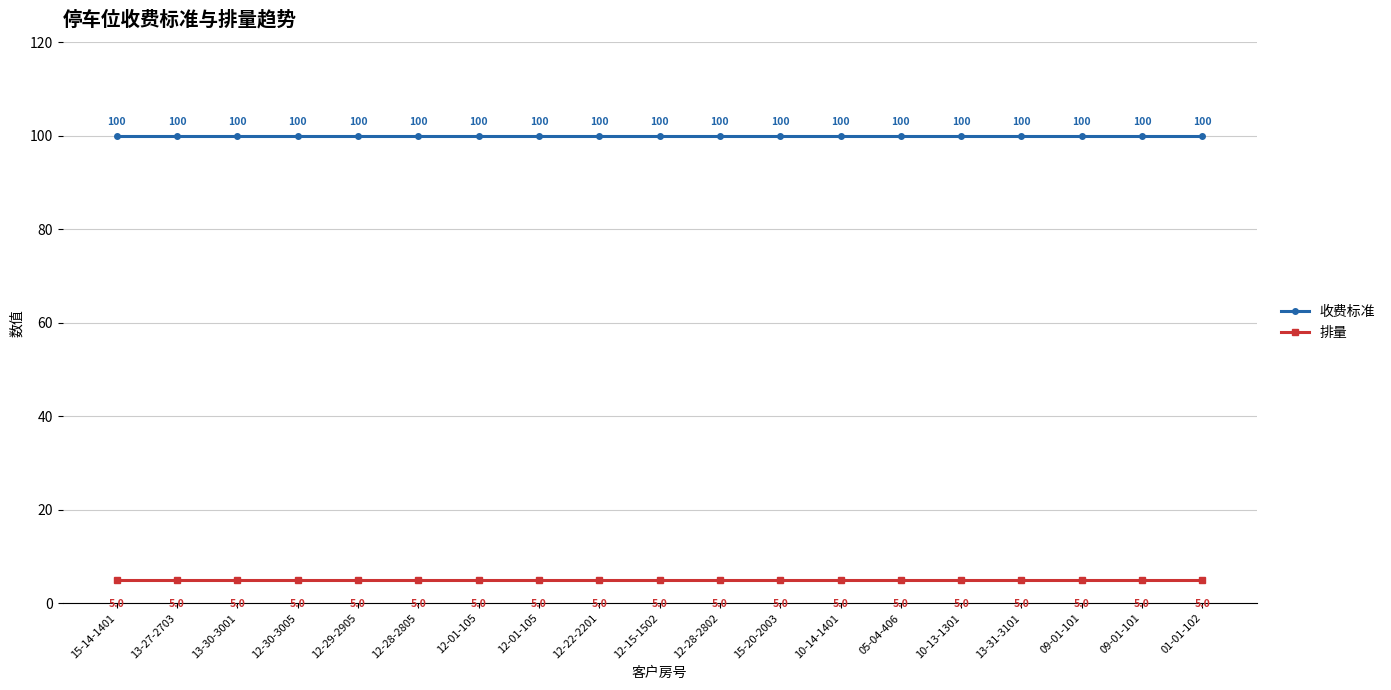

What are all the series names shown in the legend?

收费标准, 排量